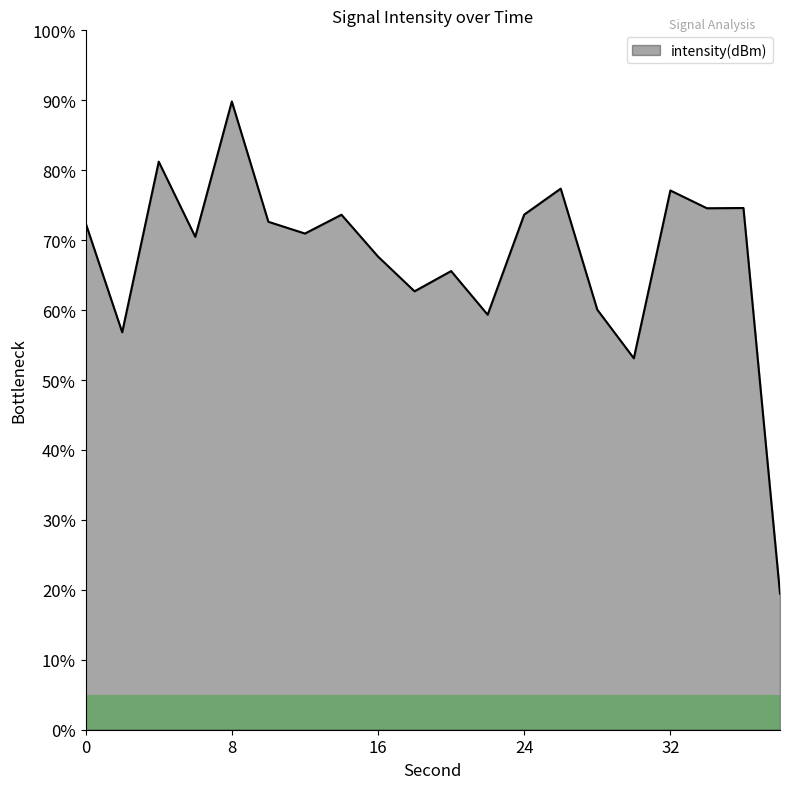

What is the smallest value displayed?

19.5